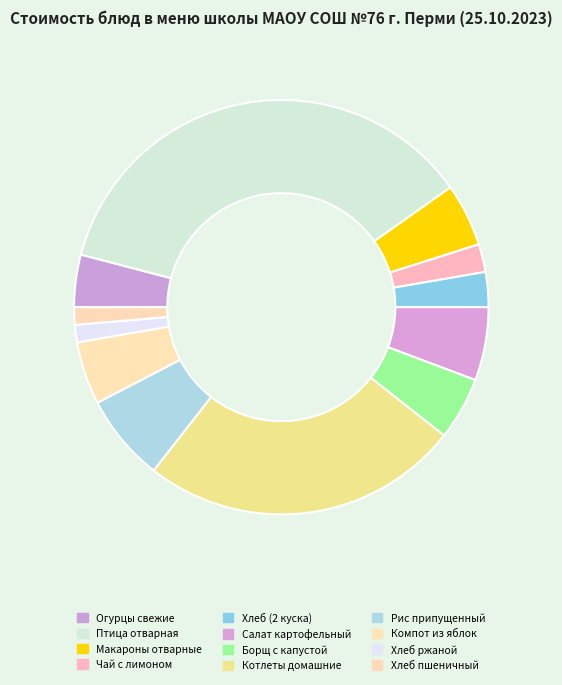

To the nearest percent, what is the difference between the largest and smallest slice percentages?

35%